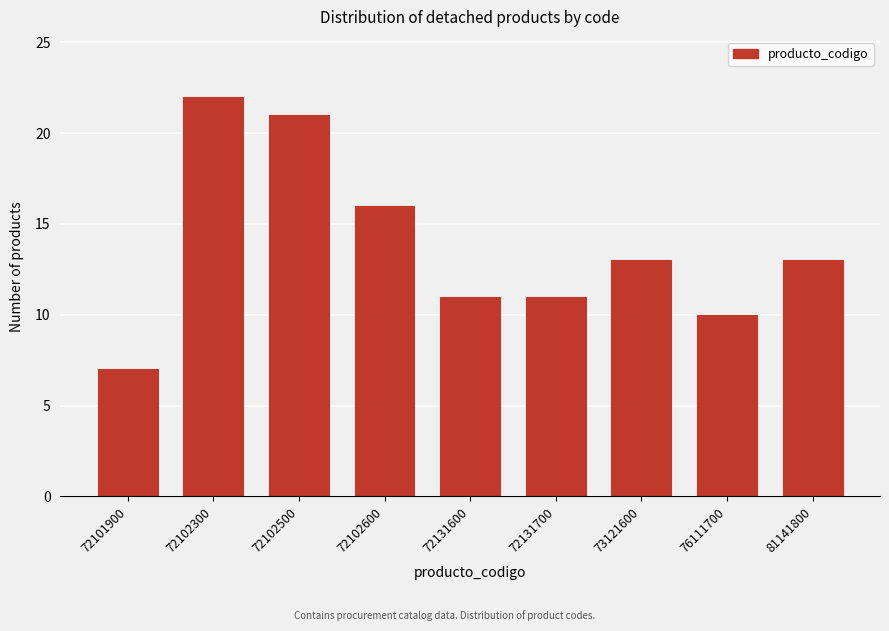

Reading right to left, extract all data points from this chart.

81141800=13	76111700=10	73121600=13	72131700=11	72131600=11	72102600=16	72102500=21	72102300=22	72101900=7